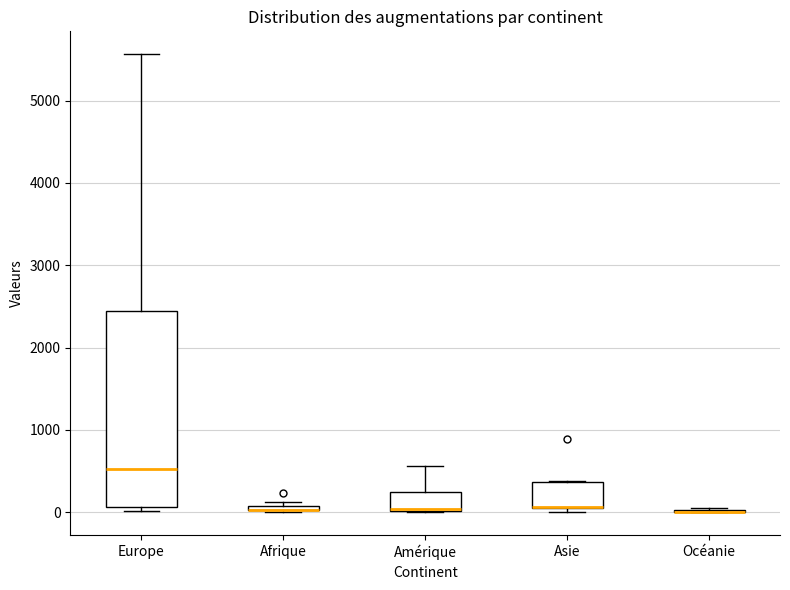

Which box is the tallest, from its lower edge to its upper edge?

Europe